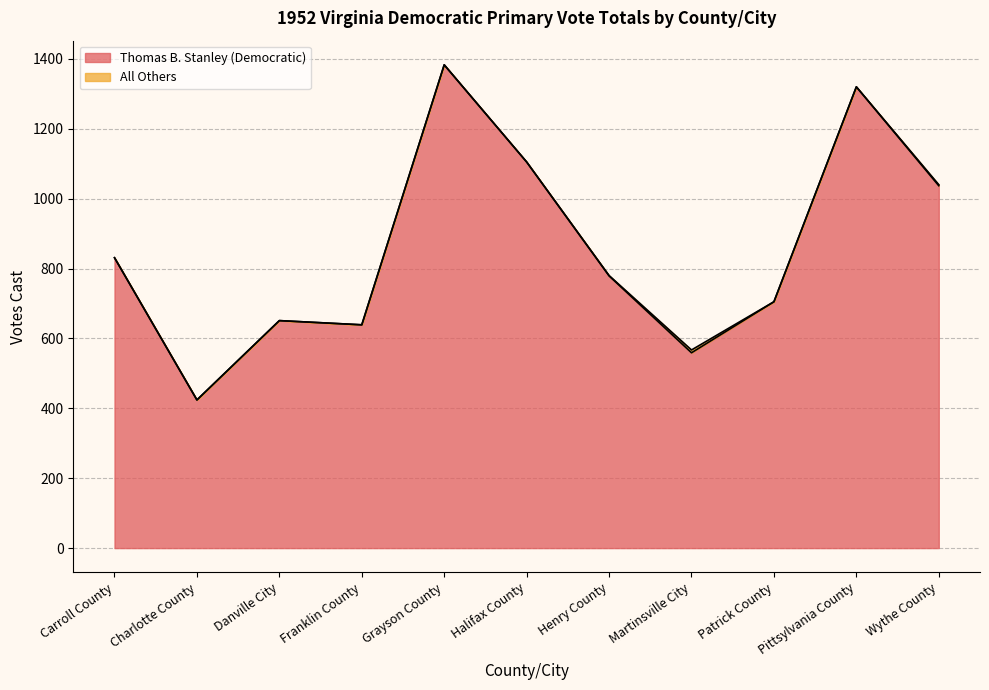

Read the value at Martinsville City.

559